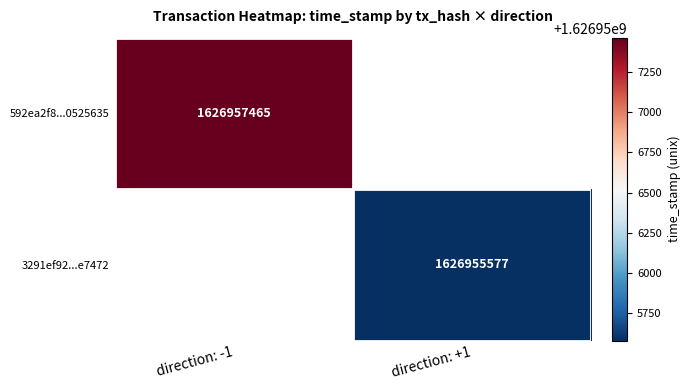

What is the minimum value shown in the chart?

1626955577.0